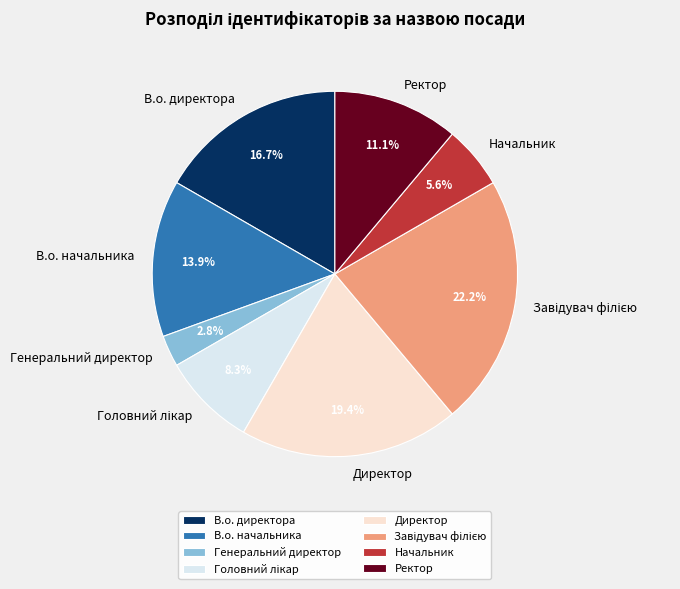

To the nearest percent, what is the difference between the largest and smallest slice percentages?

19%